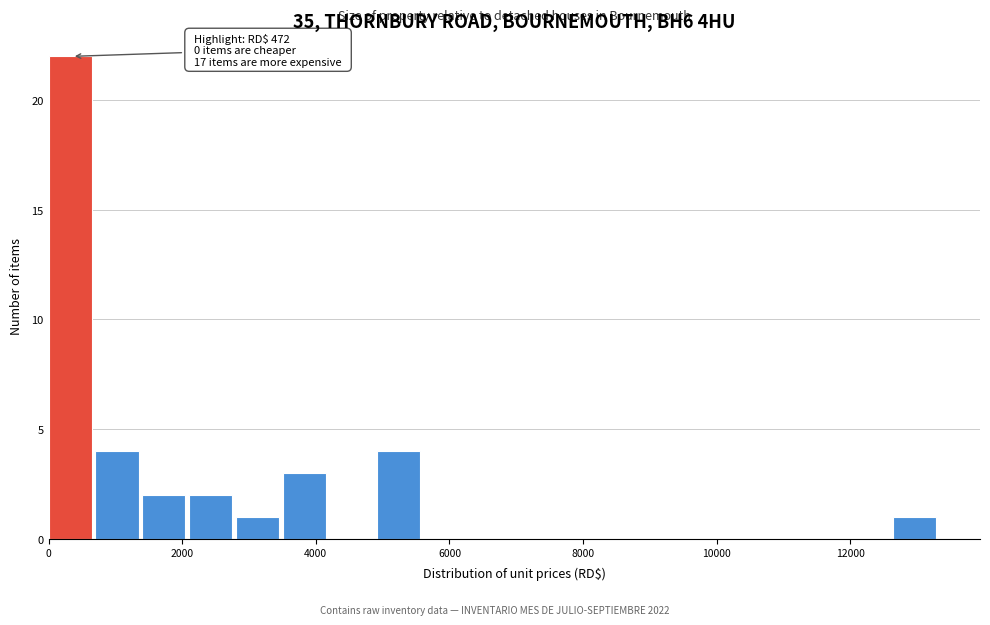

Read against the x-axis, roughly where is the centre of the tallest bar?

400